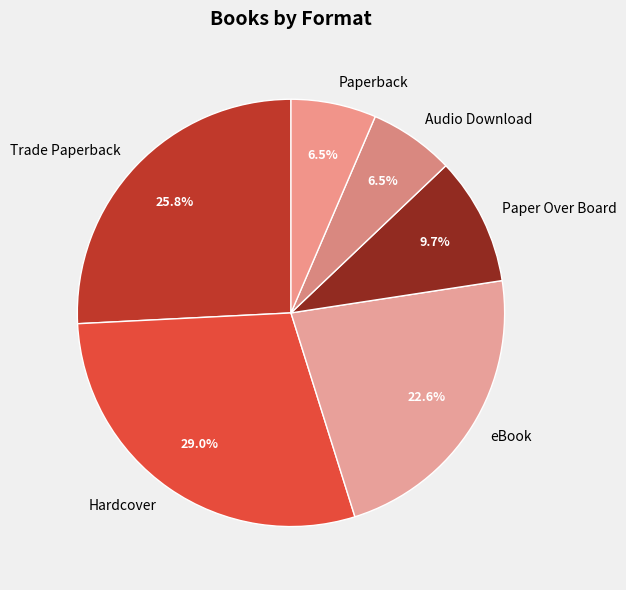

What is the largest slice in the pie chart?

Hardcover